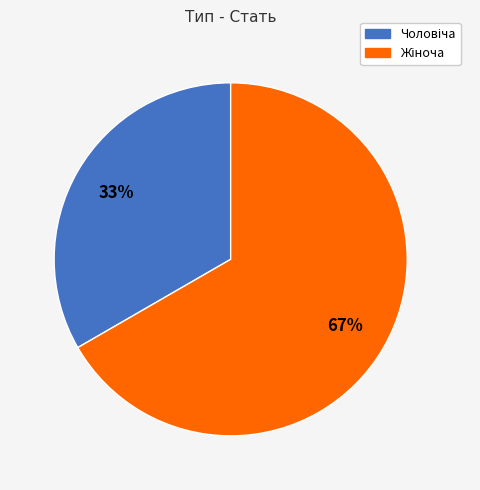

Is there a majority slice in this chart?

Yes